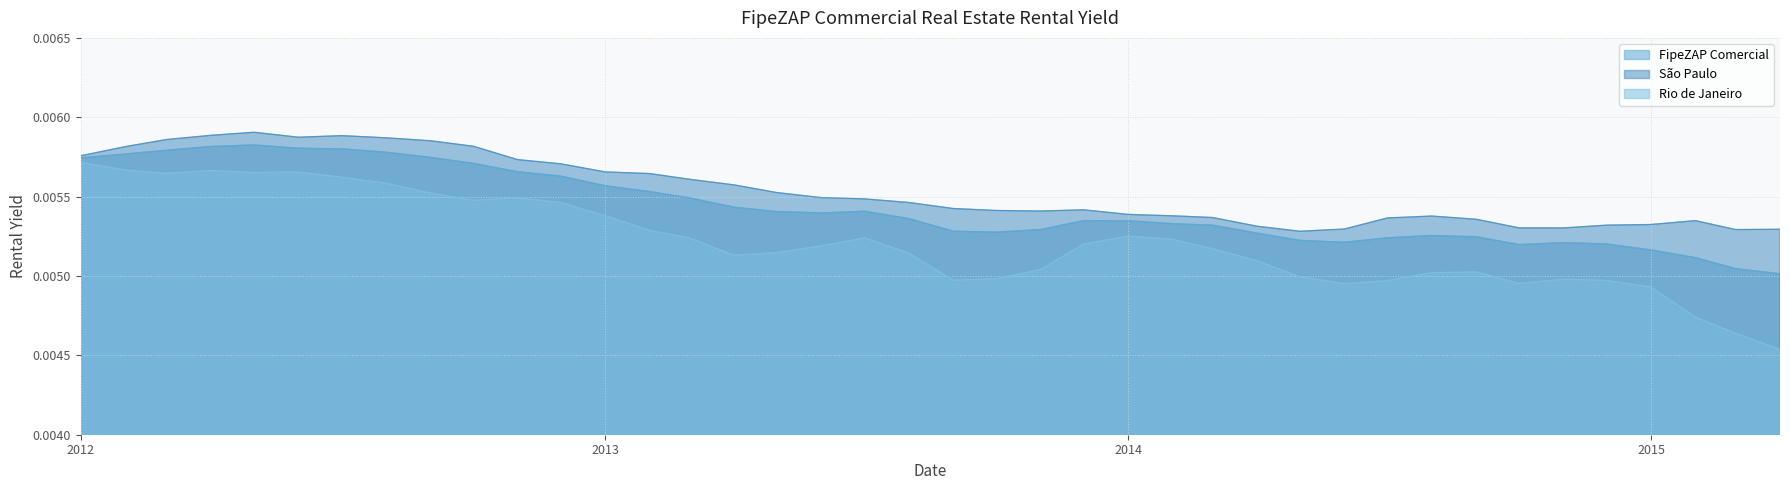

Which series has the largest range (max minus min)?

Rio de Janeiro